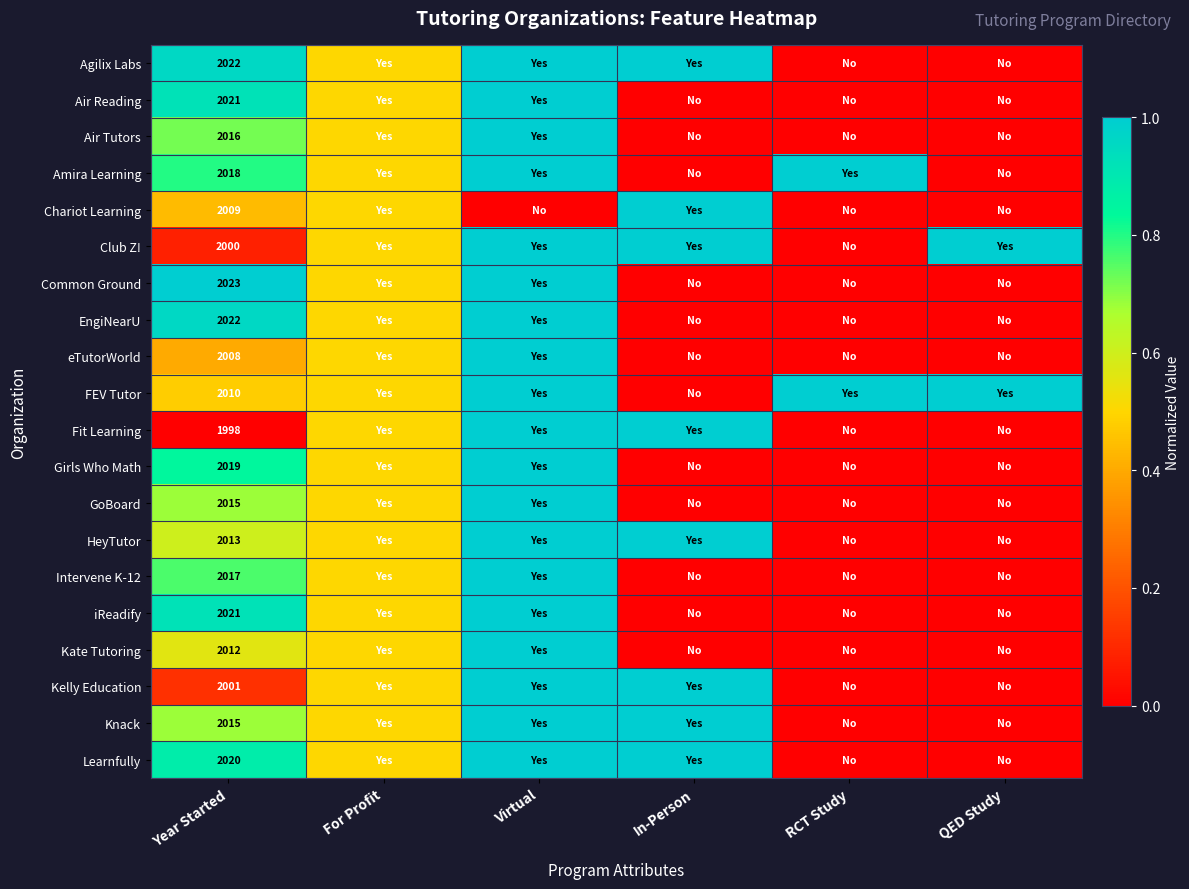

True or false: Knack has a value of 2737.3 at Year Started.

False